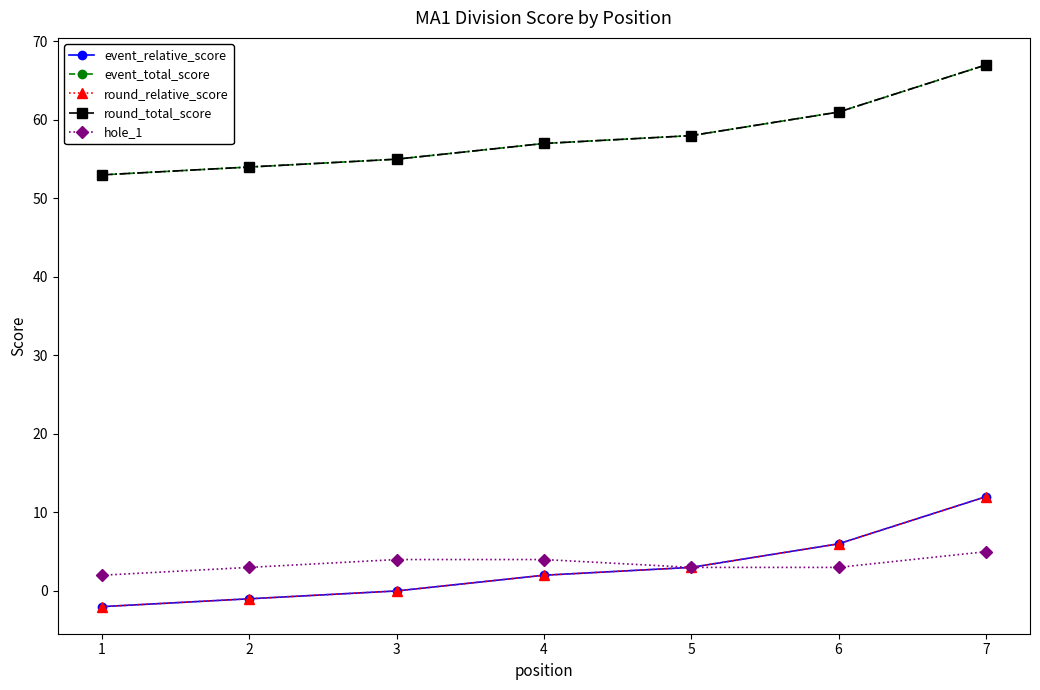

Which label corresponds to the smallest value in the chart?

1